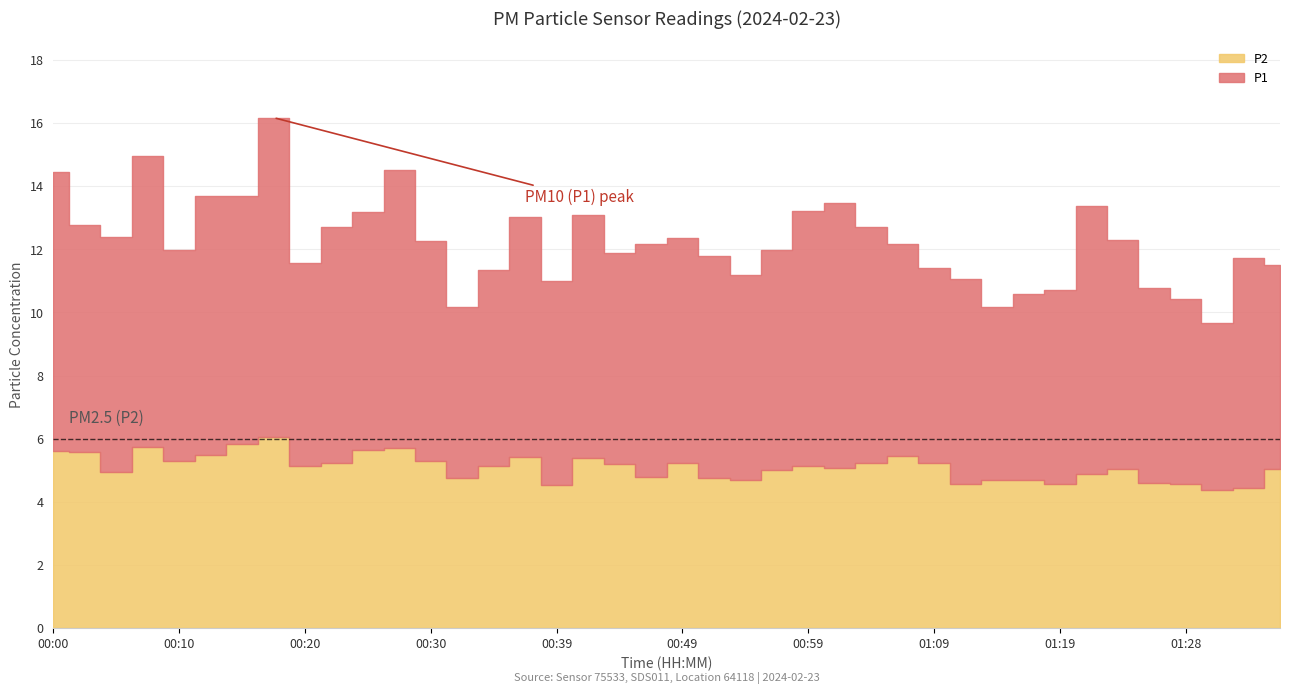

At which category is the sum across all series the highest?

00:17